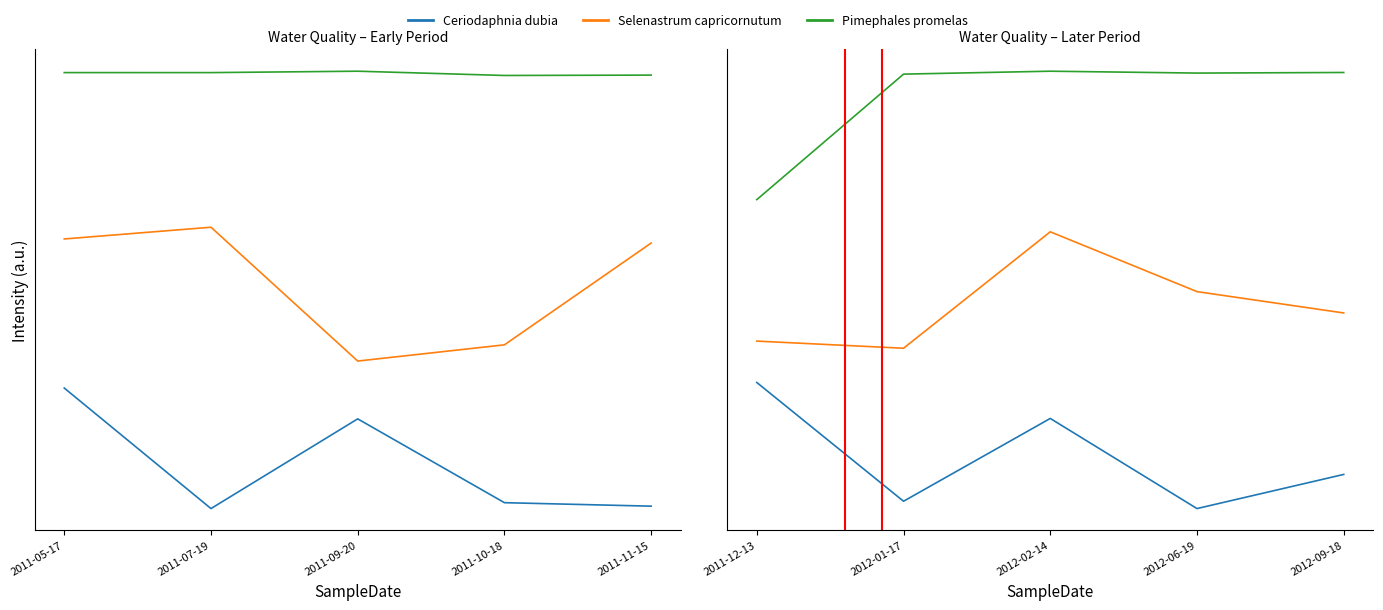

Which has a higher value, 2011-07-19 or 2011-05-17?

2011-05-17